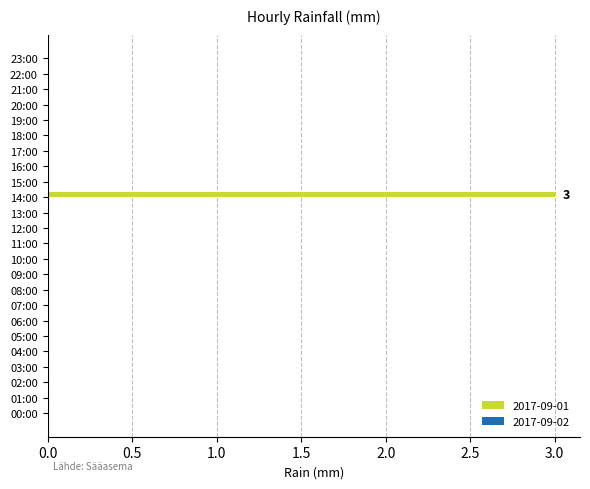

The chart shows a value of 0 at 10:00. True or false?

True